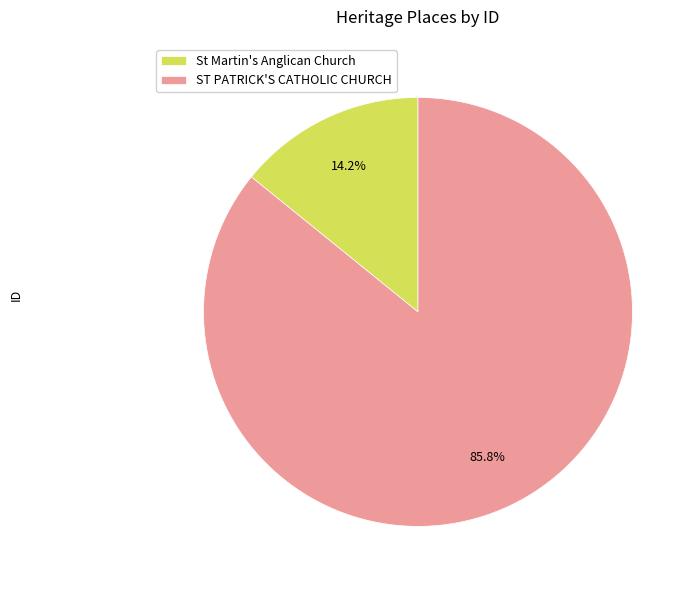

To the nearest percent, what is the average slice percentage?

50%